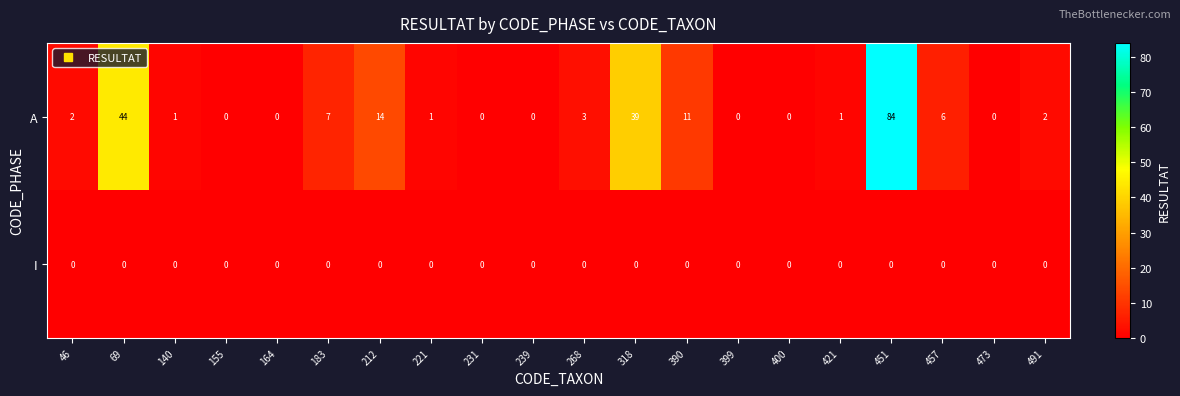

The value of A at 400 is 0. True or false?

True